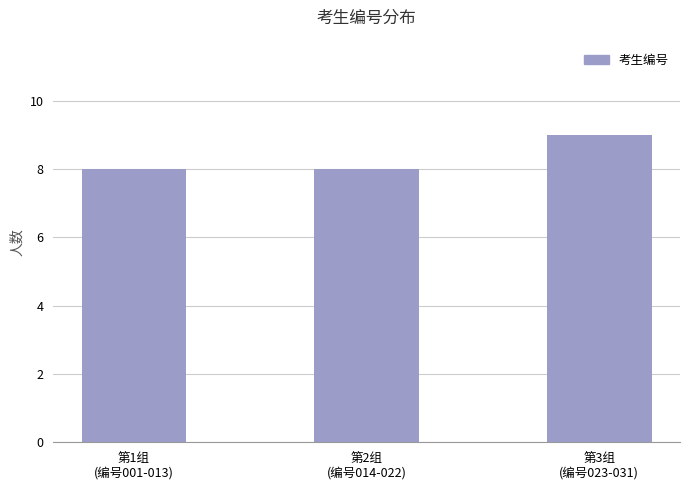

What is the smallest value displayed?

8